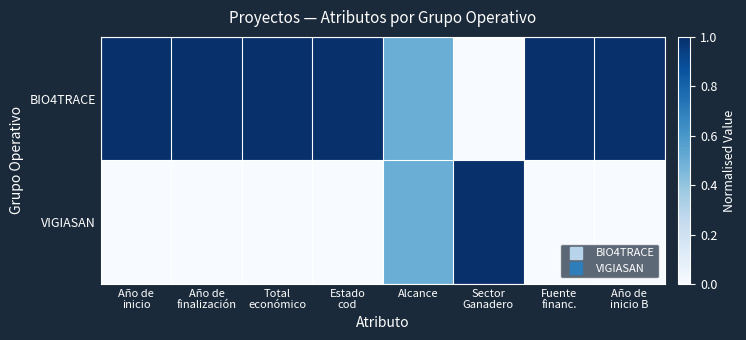

At which category does the chart reach its peak across all series?

Año de
inicio